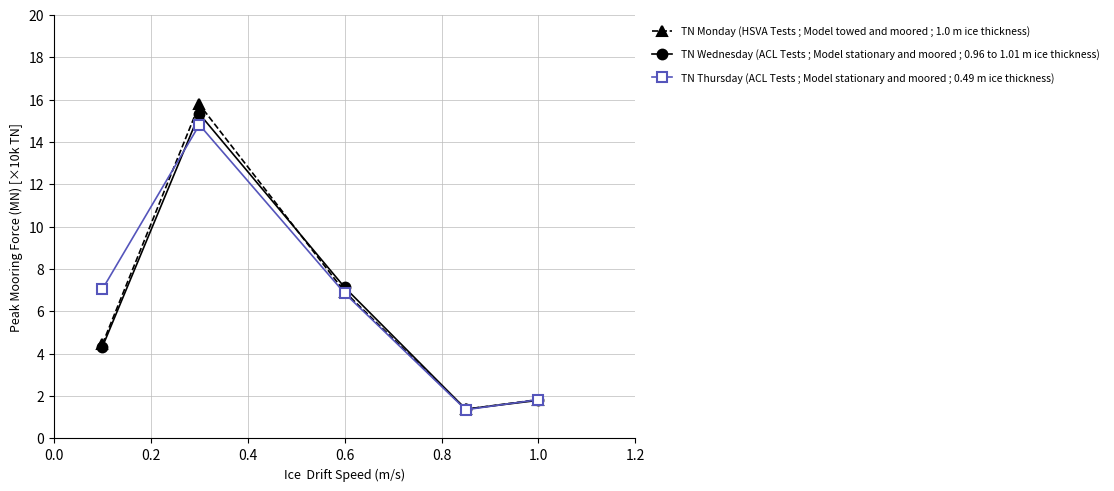

What is the value of the TN Thursday (ACL Tests ; Model stationary and moored ; 0.49 m ice thickness) point at the 4th from the left?

1.4